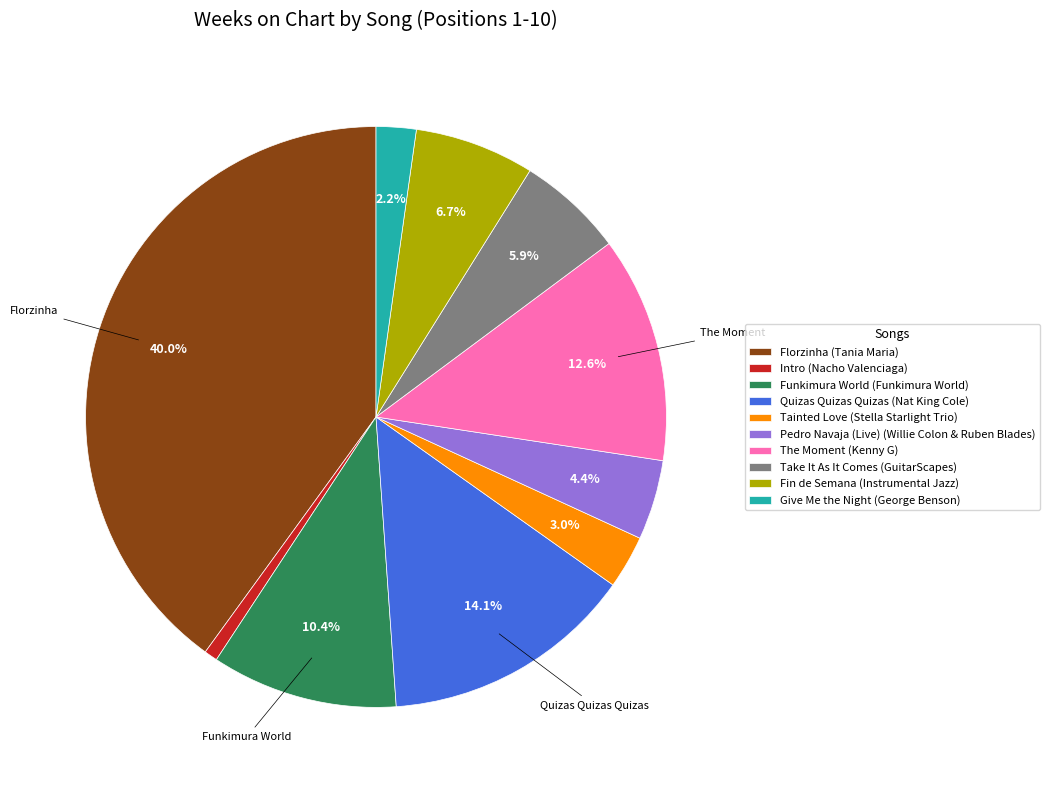

True or false: Give Me the Night accounts for 2% of the total.

True